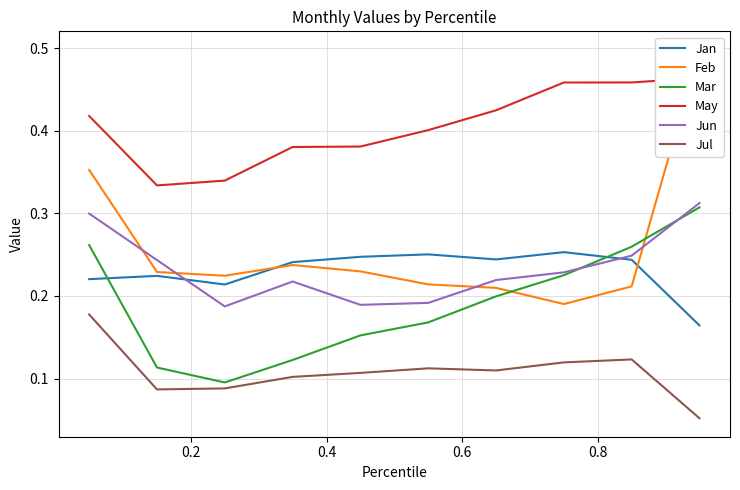

What are all the series names shown in the legend?

Jan, Feb, Mar, May, Jun, Jul